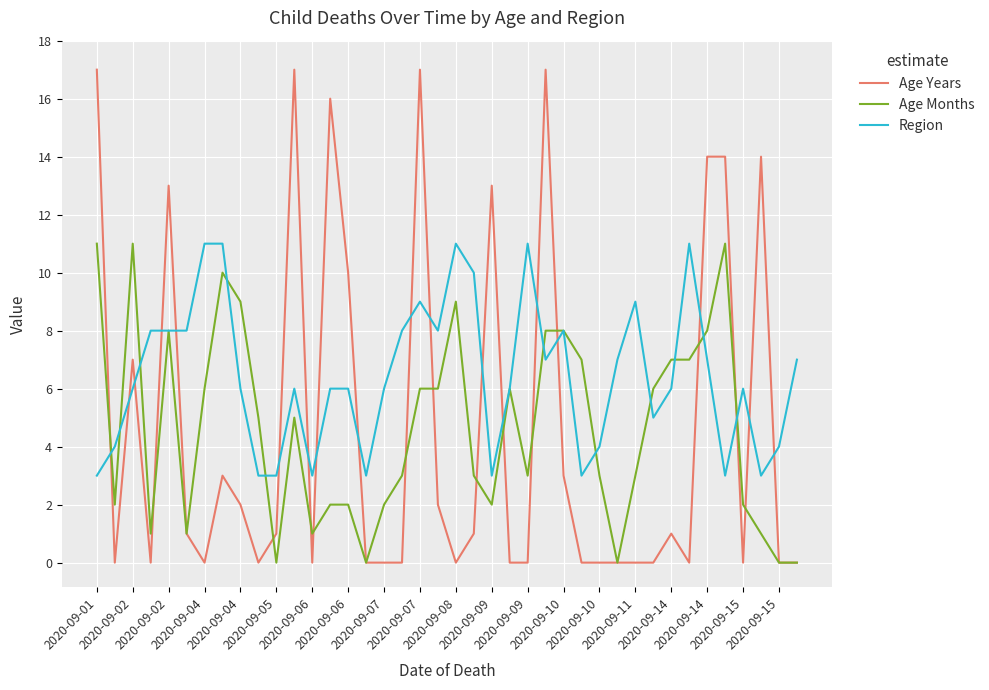

What is the difference between the maximum and minimum values in the Age Months series?

11